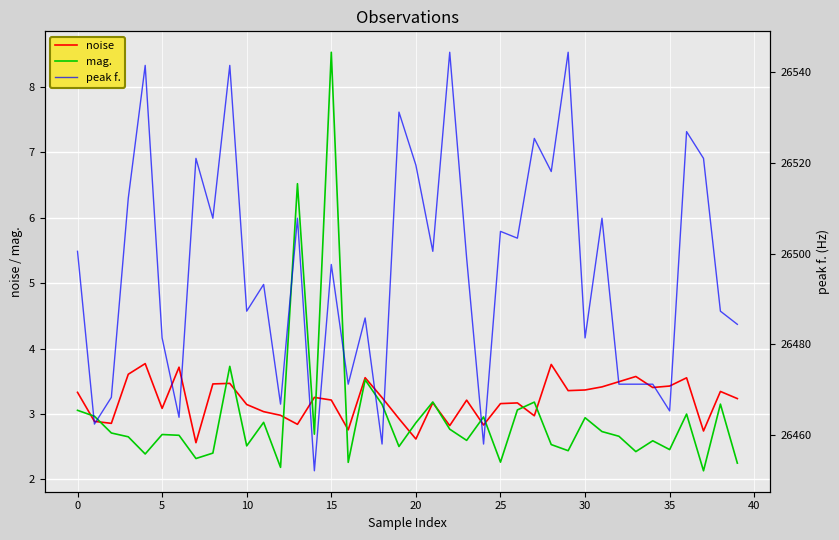

Which series has the largest total across all categories?

peak f.